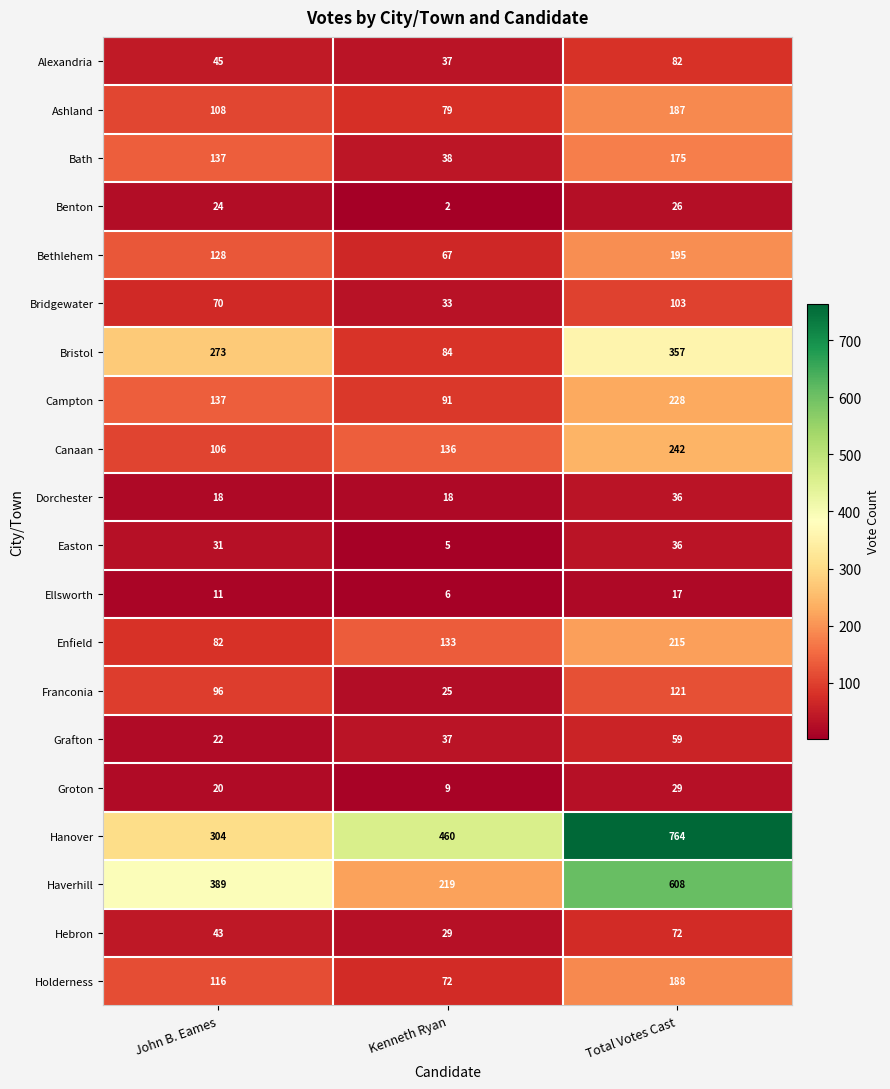

What is the maximum value for Dorchester?

36